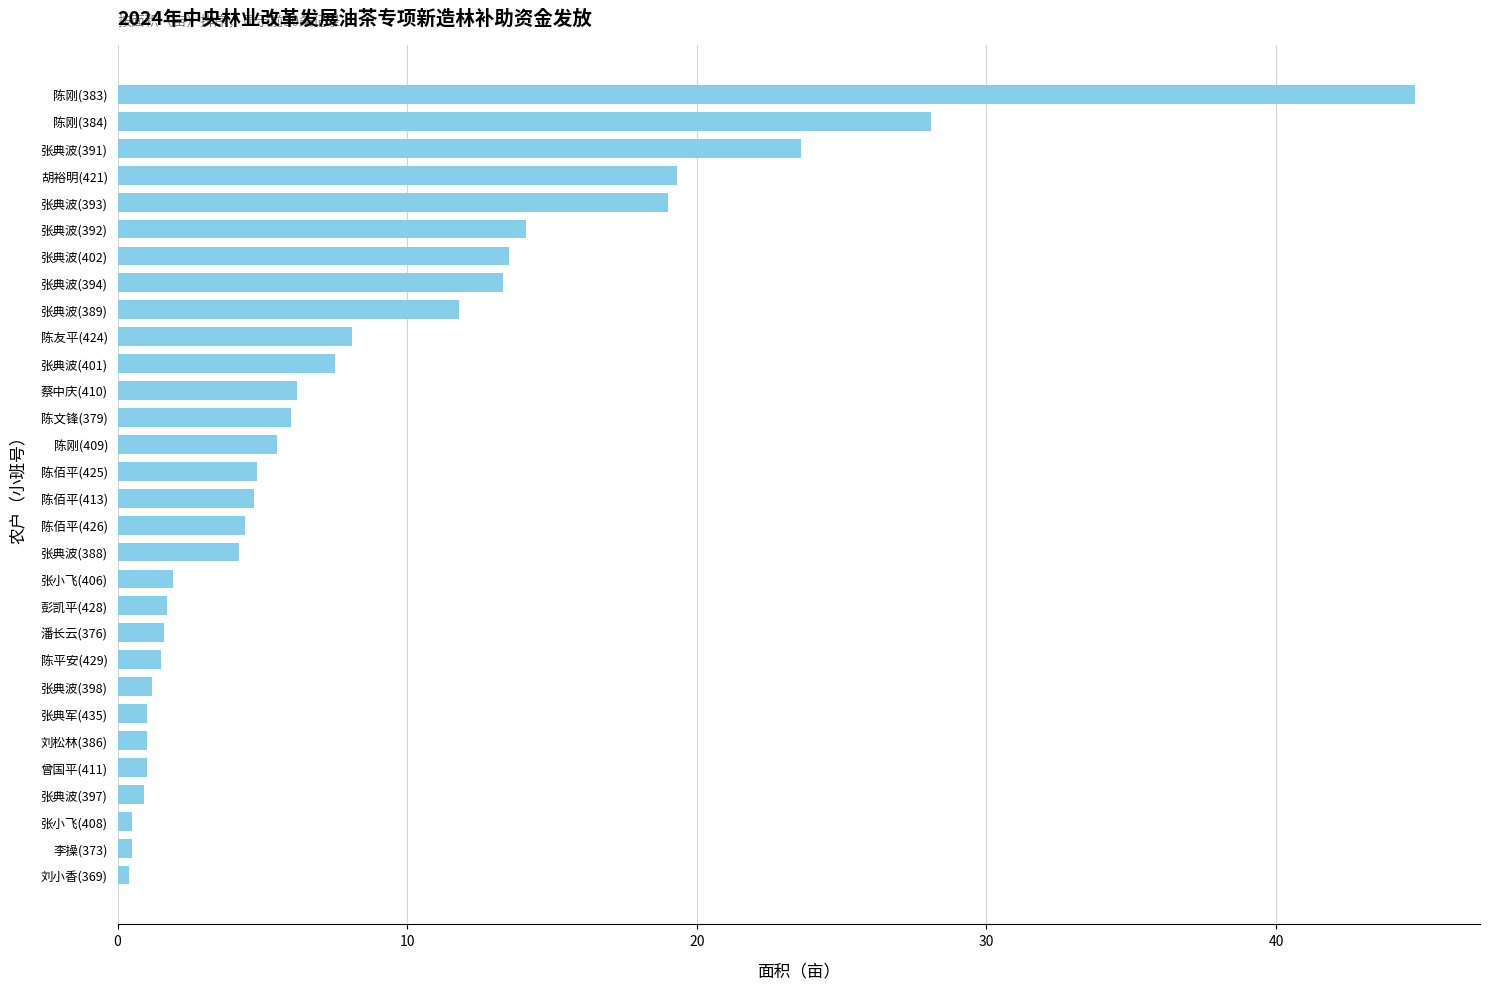

Are the bars grouped side by side (vs. stacked)?

No